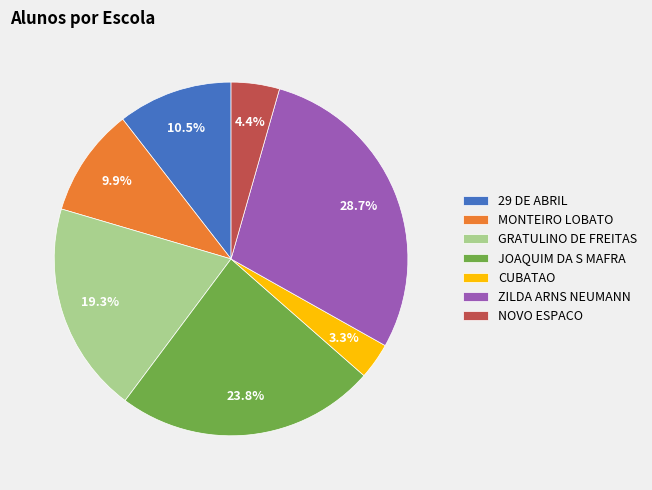

Which has a higher value, 29 DE ABRIL or NOVO ESPACO?

29 DE ABRIL